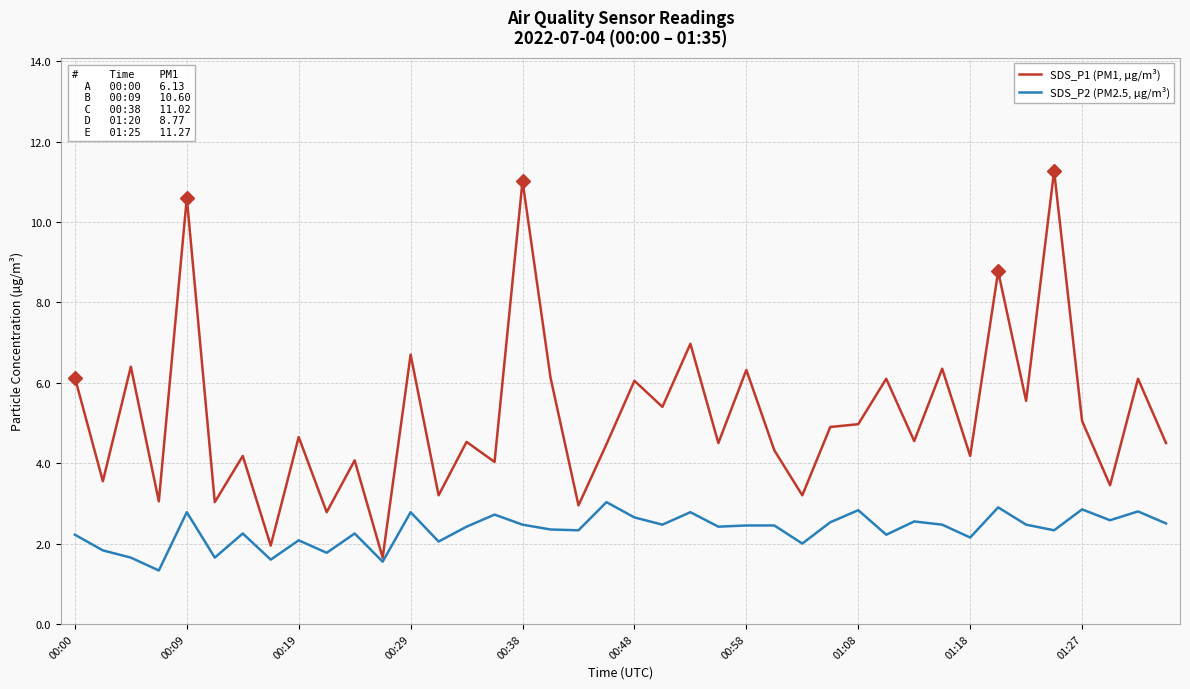

Which series has the largest range (max minus min)?

SDS_P1 (PM1, µg/m³)